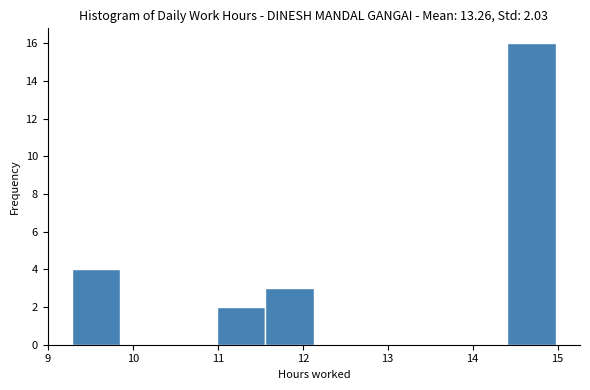

Over which range of the x-axis is the bar tallest?

14.41 to 14.98